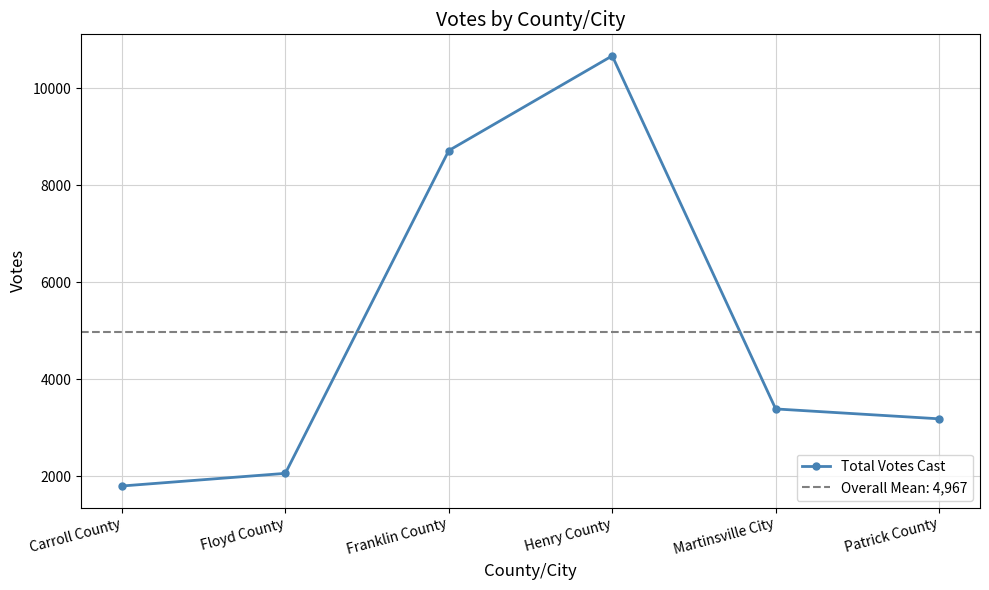

What is the value of the 3rd point from the left?

8716